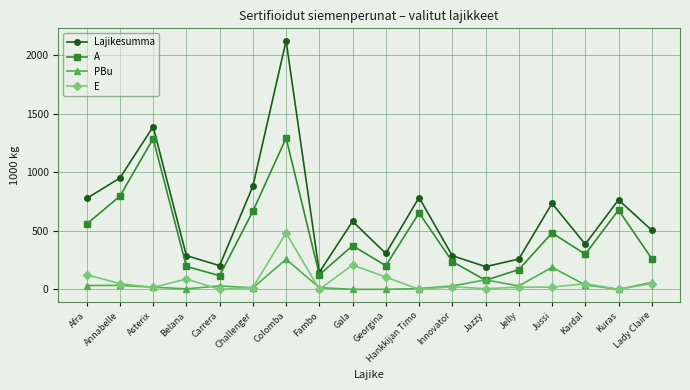

What is the highest value of the Lajikesumma series?

2122.0